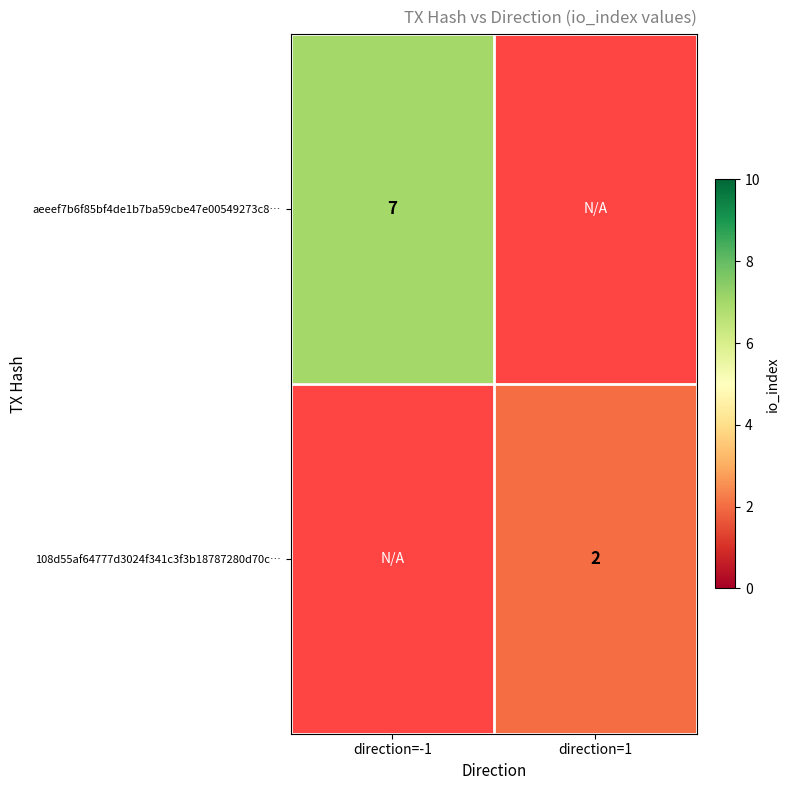

Is the value of aeeef7b6f85bf4de1b7ba59cbe47e00549273c8… at direction=-1 greater than the value of 108d55af64777d3024f341c3f3b18787280d70c… at direction=1?

Yes